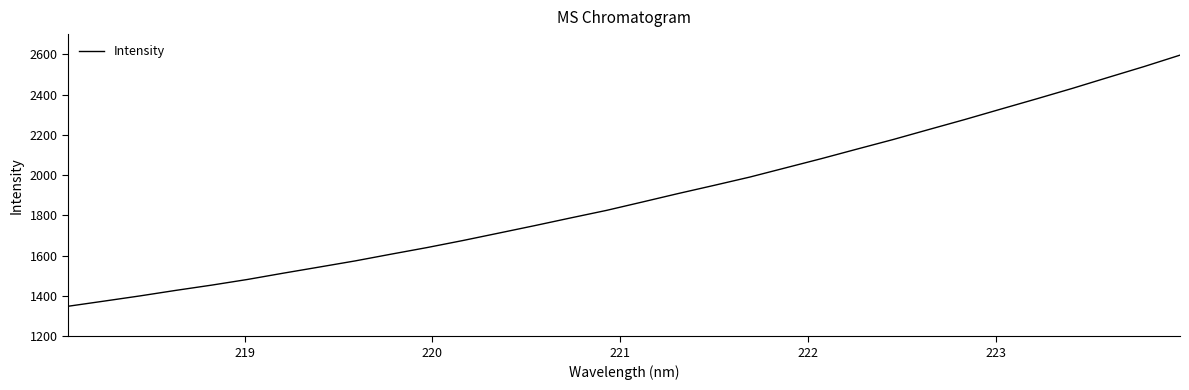

What is the maximum value shown in the chart?

2595.6